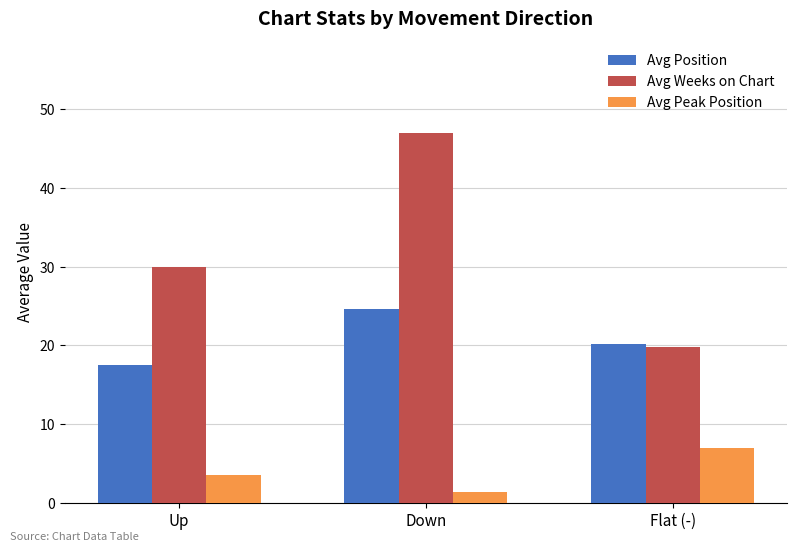

How many categories are shown in the chart?

3